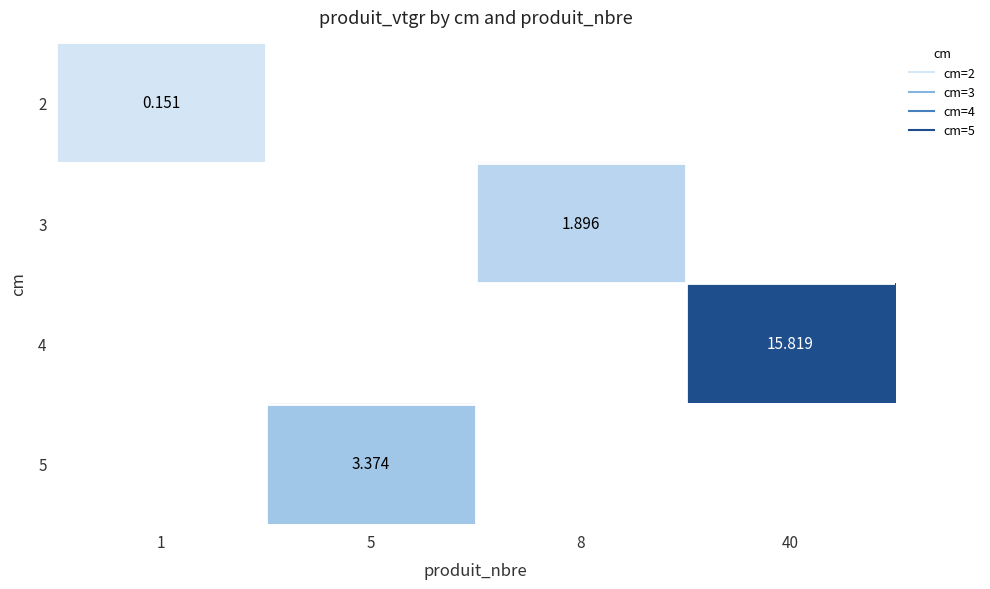

List the series in order of their peak value, highest first.

4, 5, 3, 2